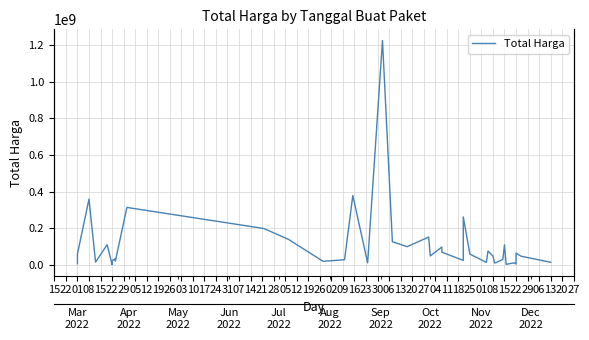

At which category does the data reach its first local peak?

08